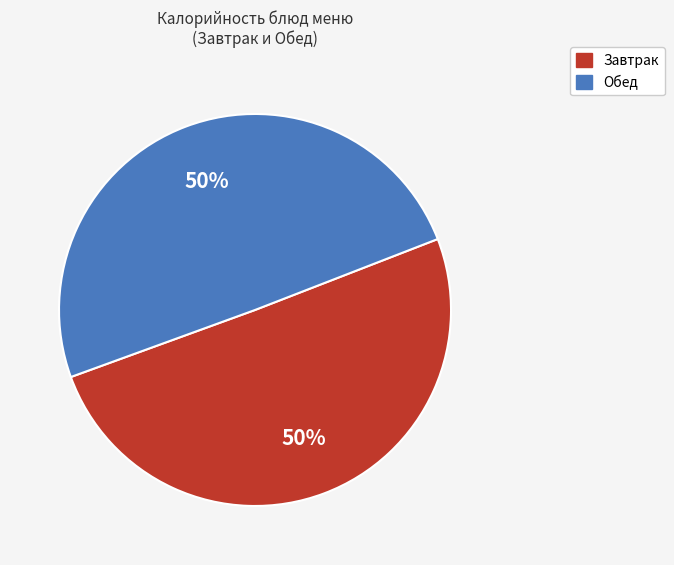

The Завтрак slice represents 50% of the pie. True or false?

True